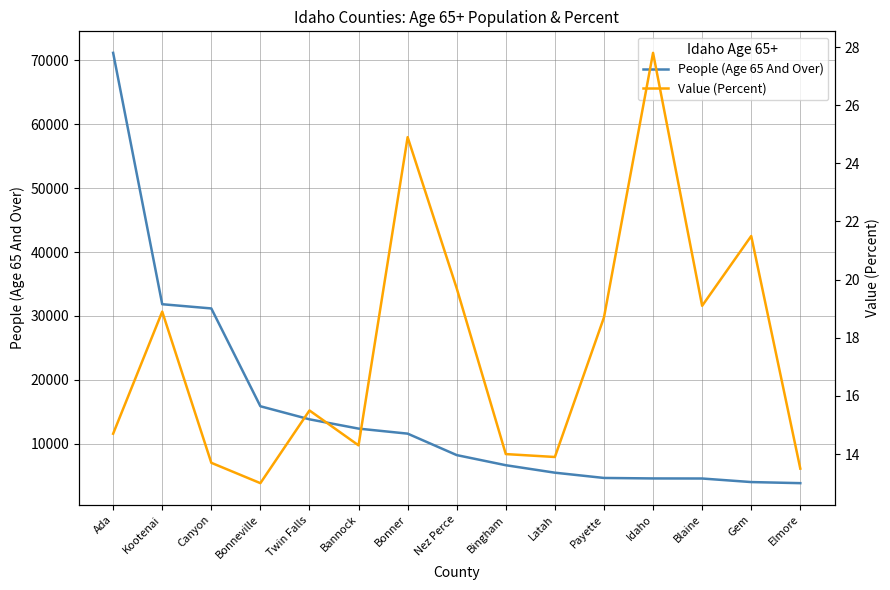

What is the average value of the People (Age 65 And Over) series?

15326